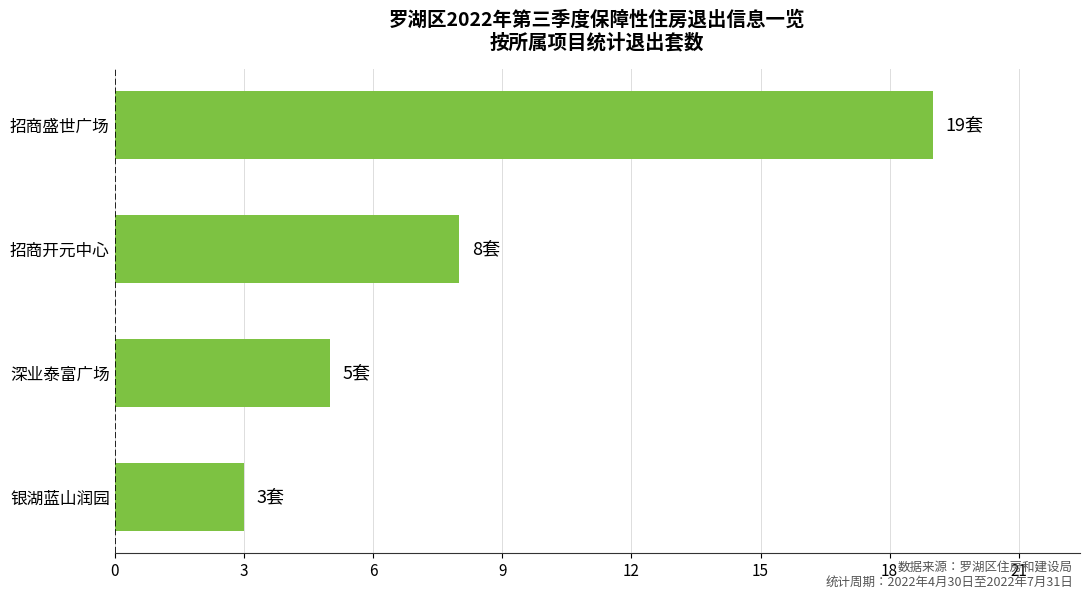

List the labels in order of value, largest first.

招商盛世广场, 招商开元中心, 深业泰富广场, 银湖蓝山润园